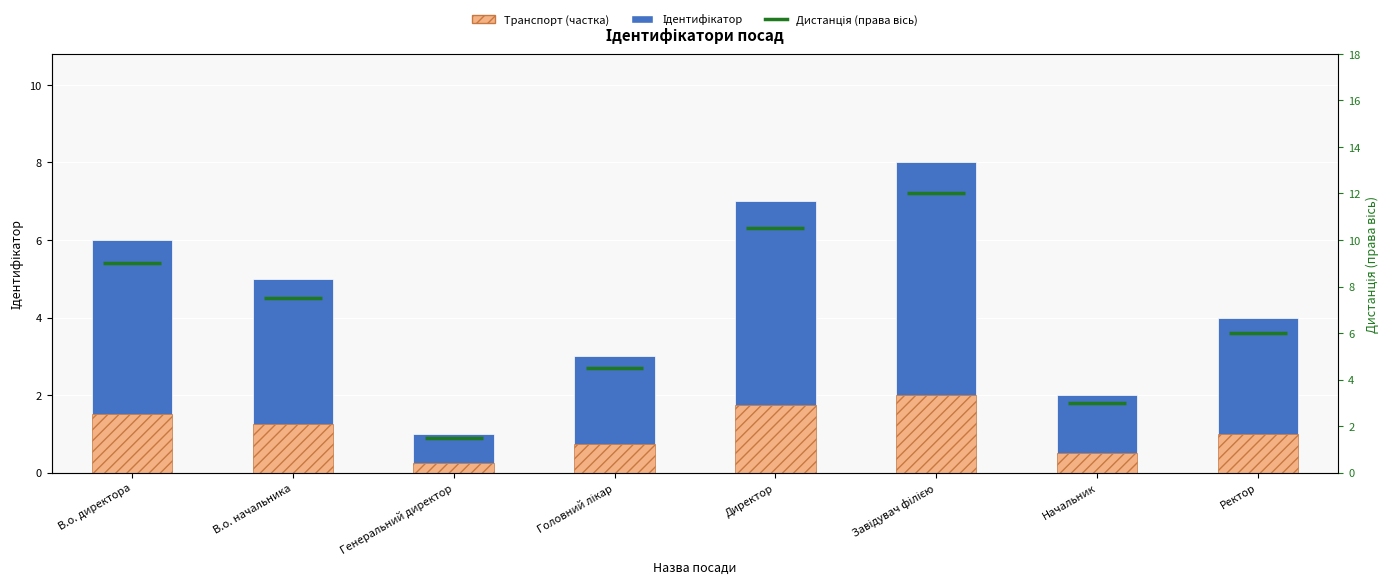

At which category does the chart reach its minimum across all series?

Генеральний директор